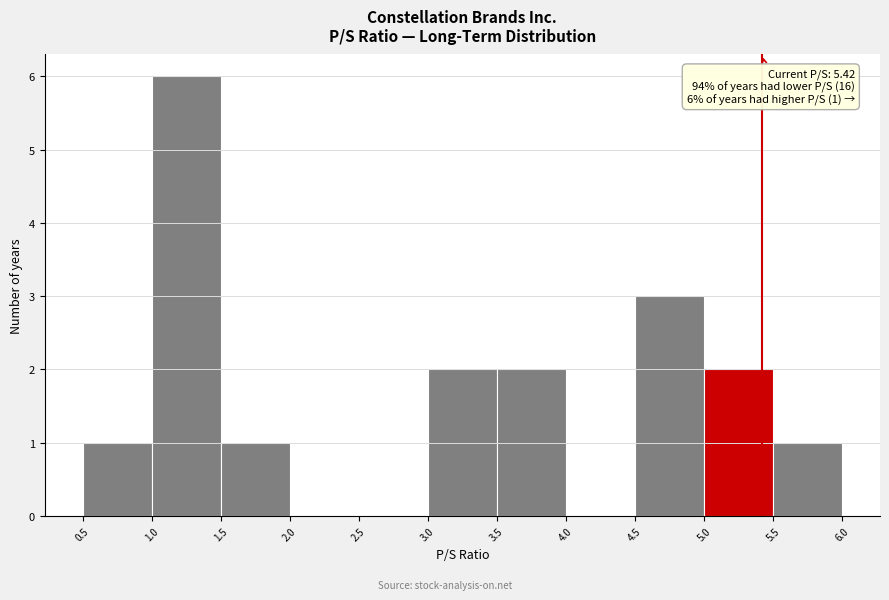

Over which range of the x-axis is the bar tallest?

1.0 to 1.5